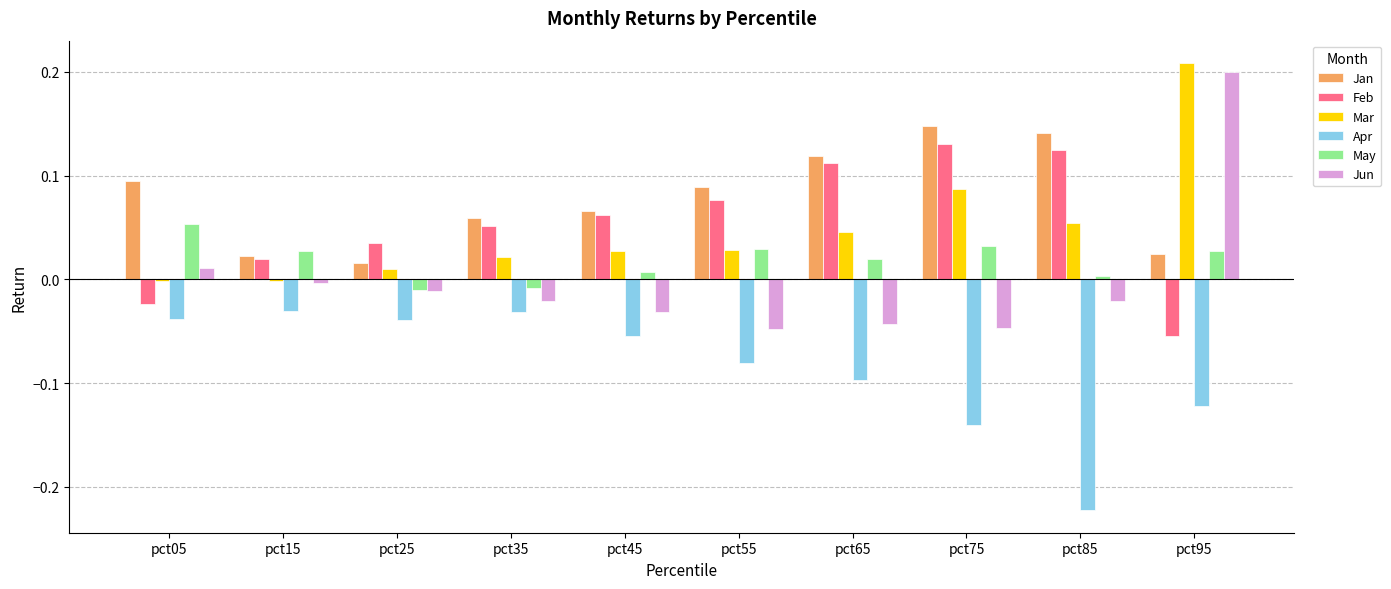

What is the total value across all series at pct95?

0.3